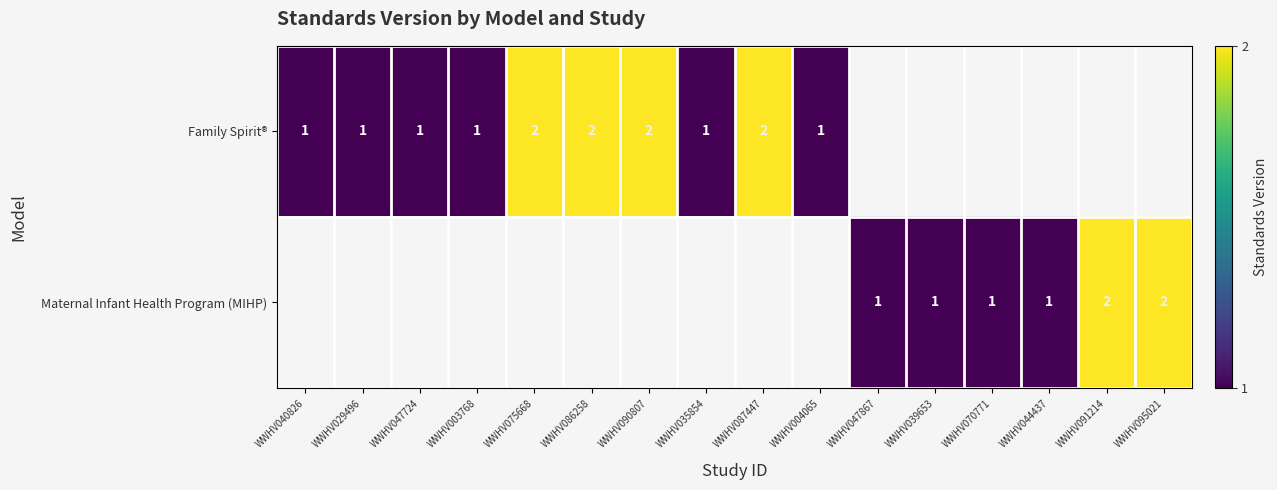

How many categories are shown in the chart?

16